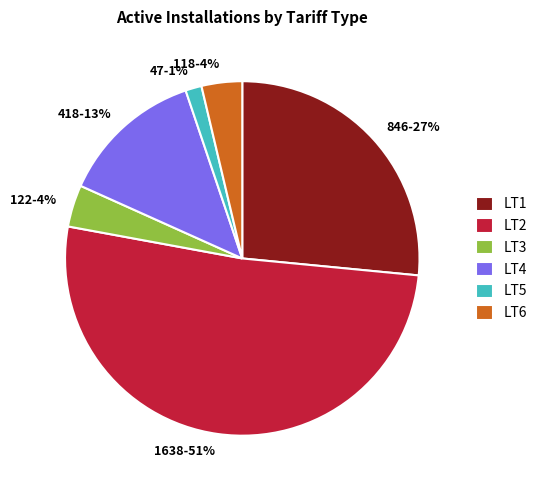

To the nearest percent, what portion does LT2 represent?

51%